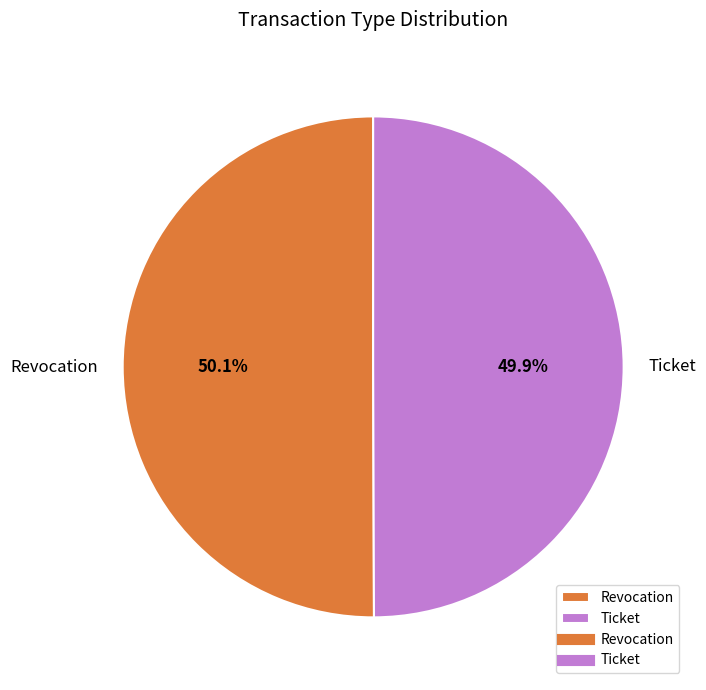

Is there any slice that represents more than half of the pie?

Yes